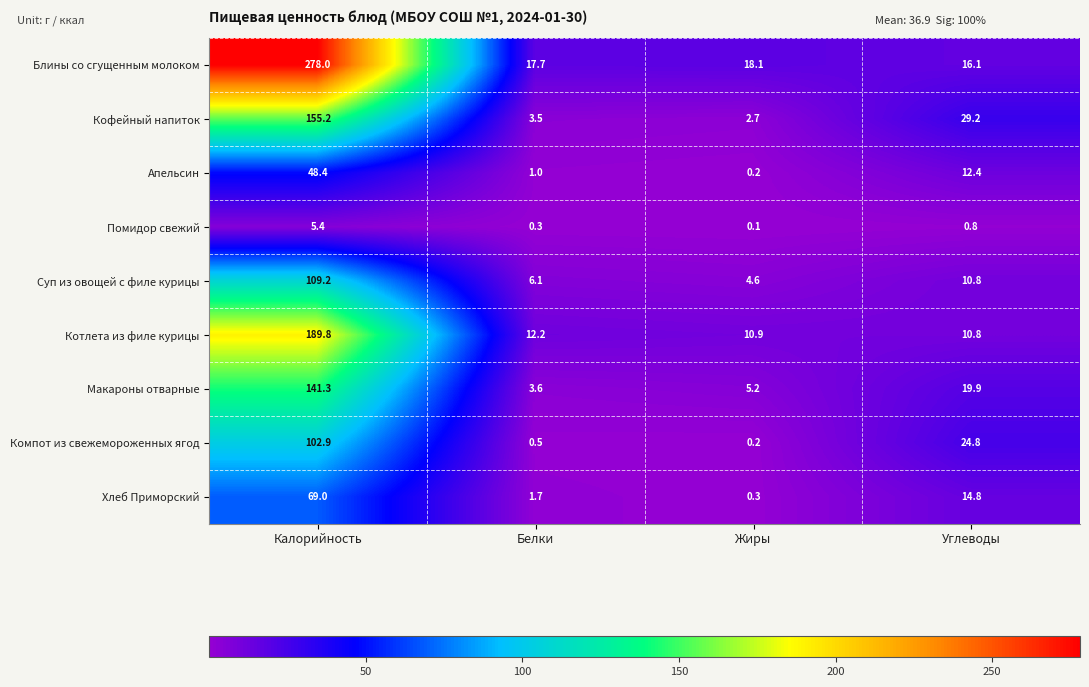

What is the approximate value of Макароны отварные at Белки?

3.6